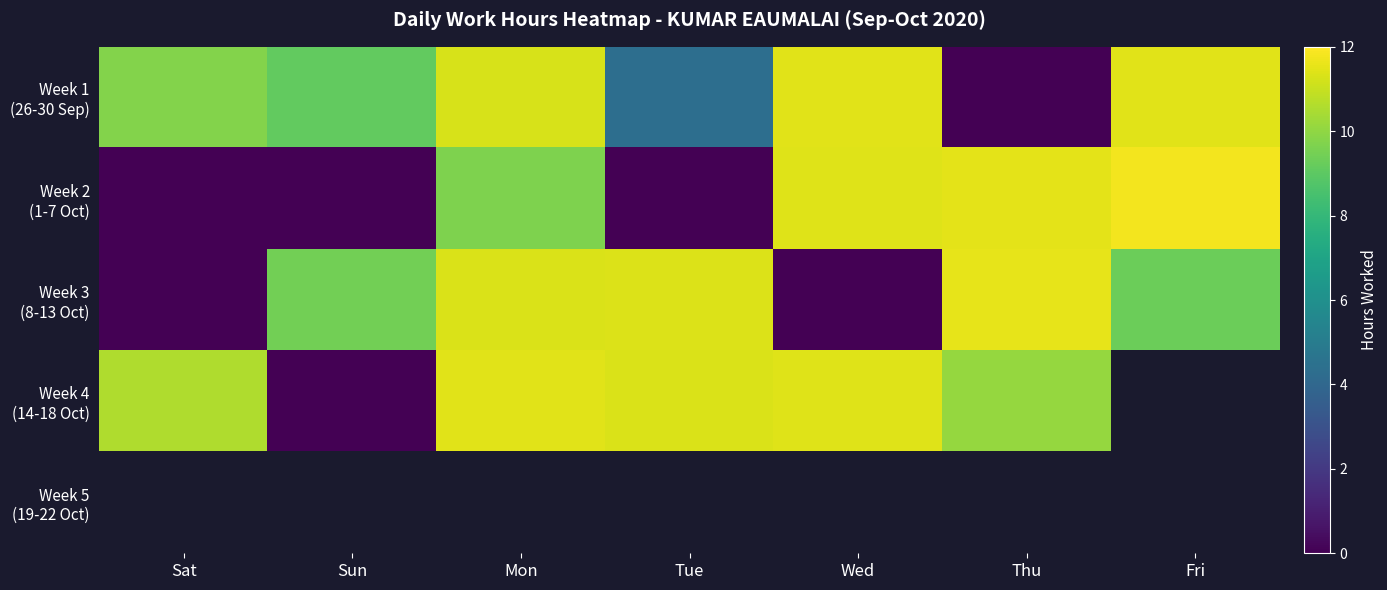

What is the difference between the maximum and minimum values in the Week 4 (14-18 Oct) series?

11.4